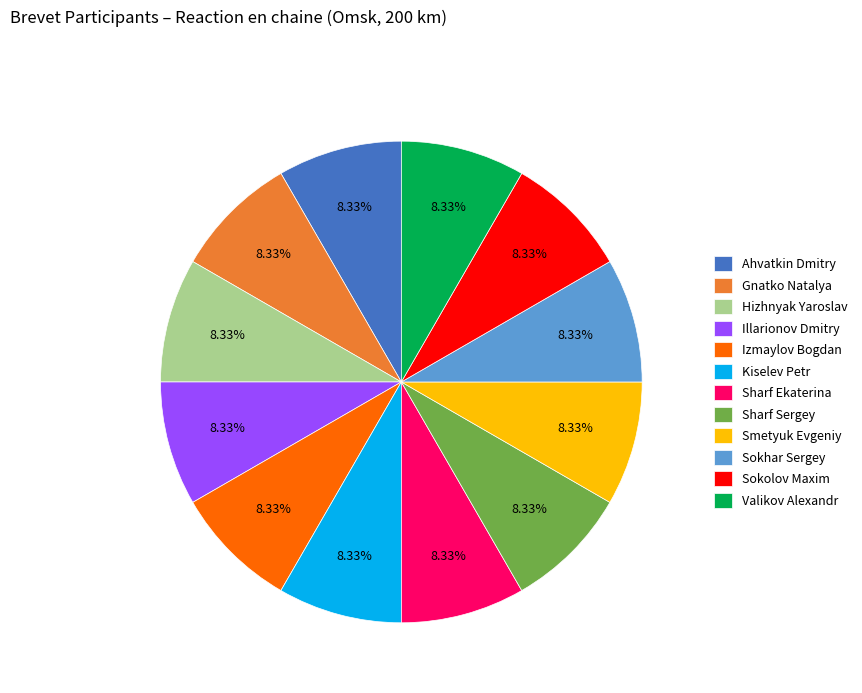

To the nearest percent, what is the combined percentage of Sharf Sergey and Ahvatkin Dmitry?

17%